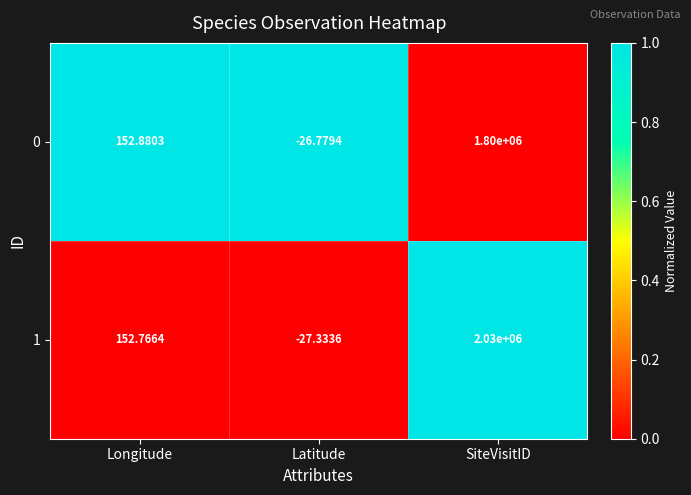

What is the total value across all series at SiteVisitID?

3830000.0